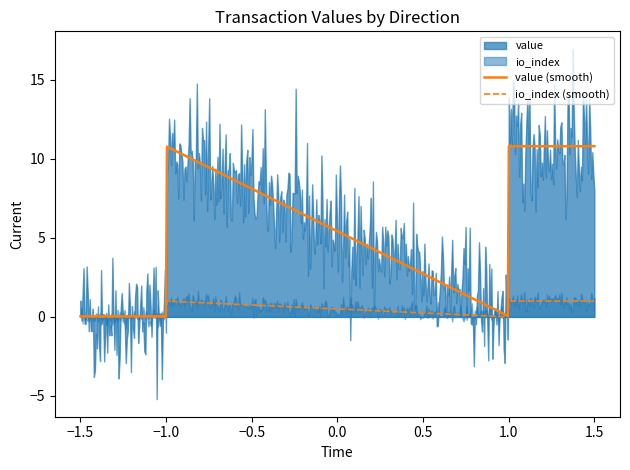

At which category does value reach its first local peak?

-1